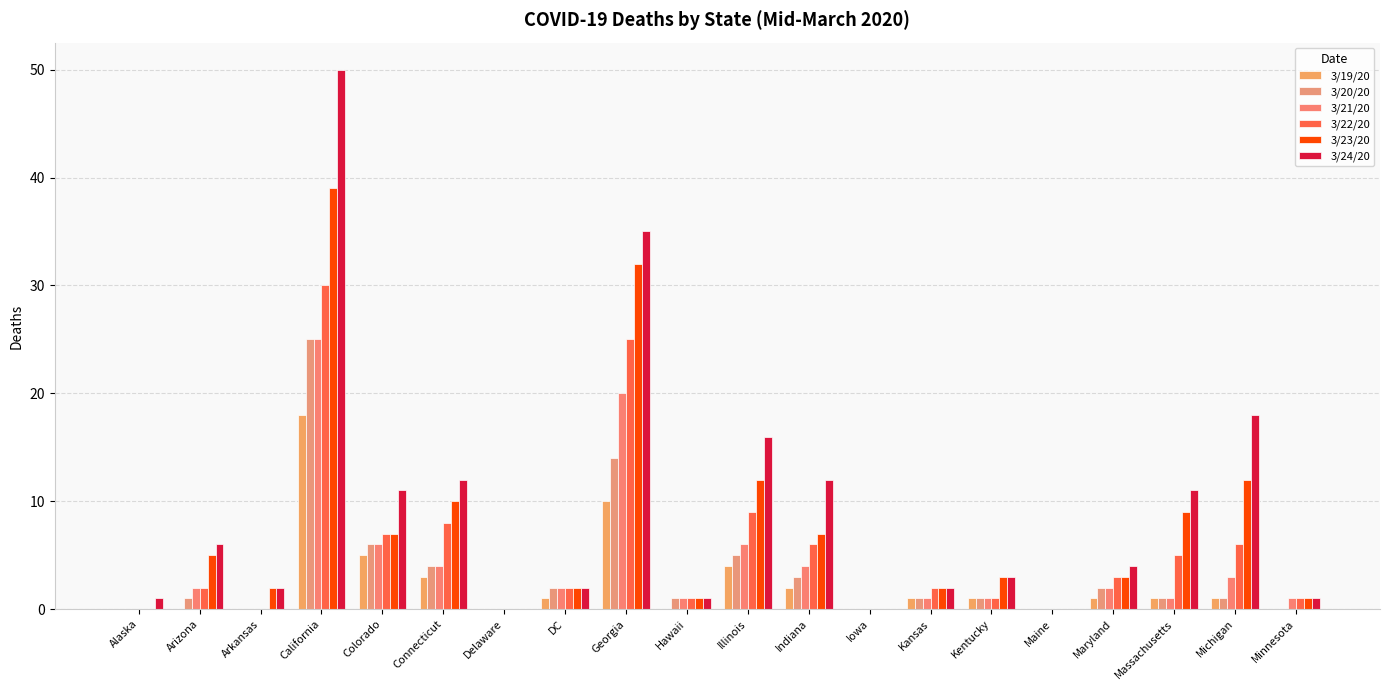

What is the difference between the maximum and second lowest values in the 3/19/20 series?

18